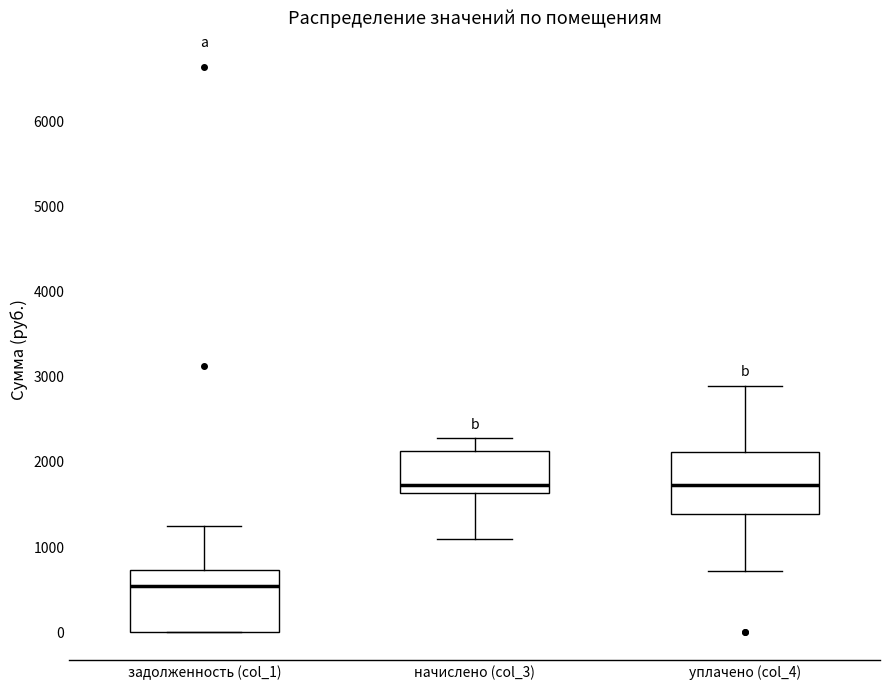

Reading left to right, read every box against the y-axis: the position of its median line, the range the box covers, and the ends of its whiskers. The values are not printed on the chart, so give them approximately, as read against the axis.

задолженность (col_1): median 500, box 0 to 700, whiskers 0 to 1200
начислено (col_3): median 1700, box 1600 to 2100, whiskers 1100 to 2300
уплачено (col_4): median 1700, box 1400 to 2100, whiskers 700 to 2900